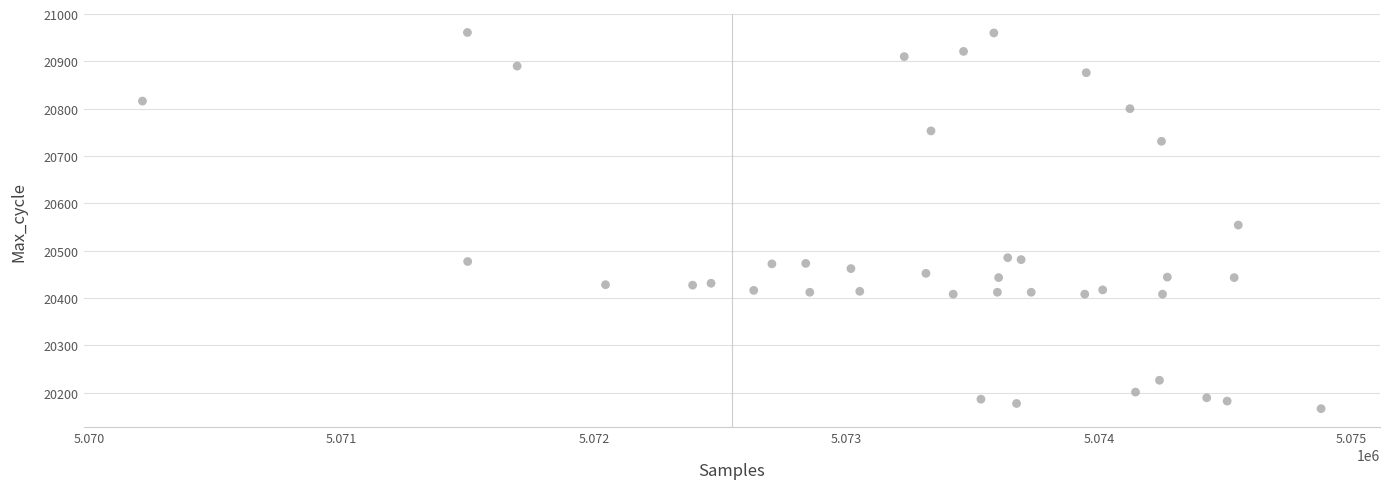

What is the range of Y values (max minus min)?

795